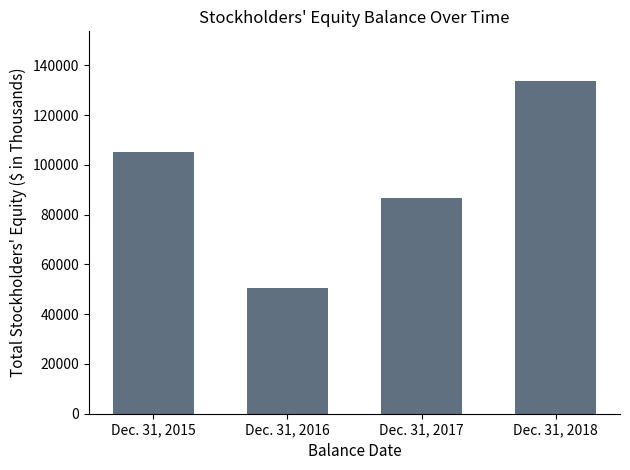

Approximately how many times larger is the value at Dec. 31, 2015 compared to Dec. 31, 2018?

0.8